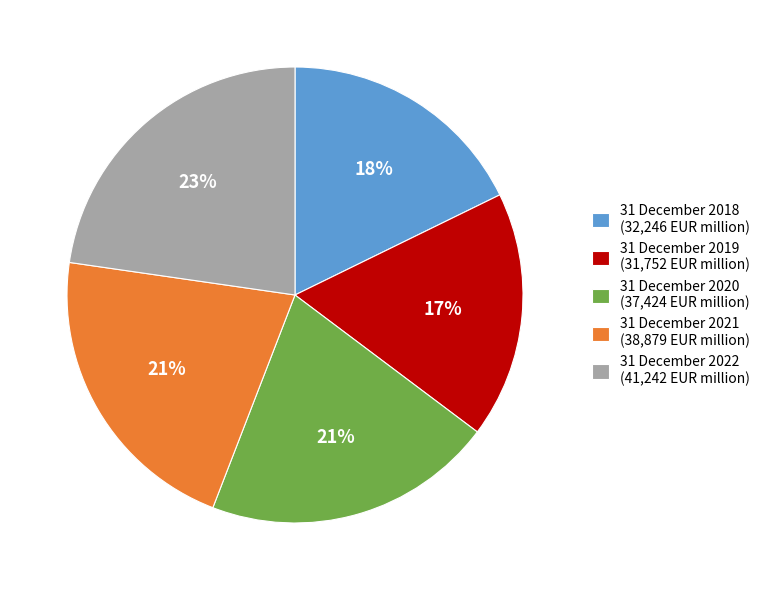

Is the sum of 31 December 2019 (31,752 EUR million) and 31 December 2018 (32,246 EUR million) greater than half?

No